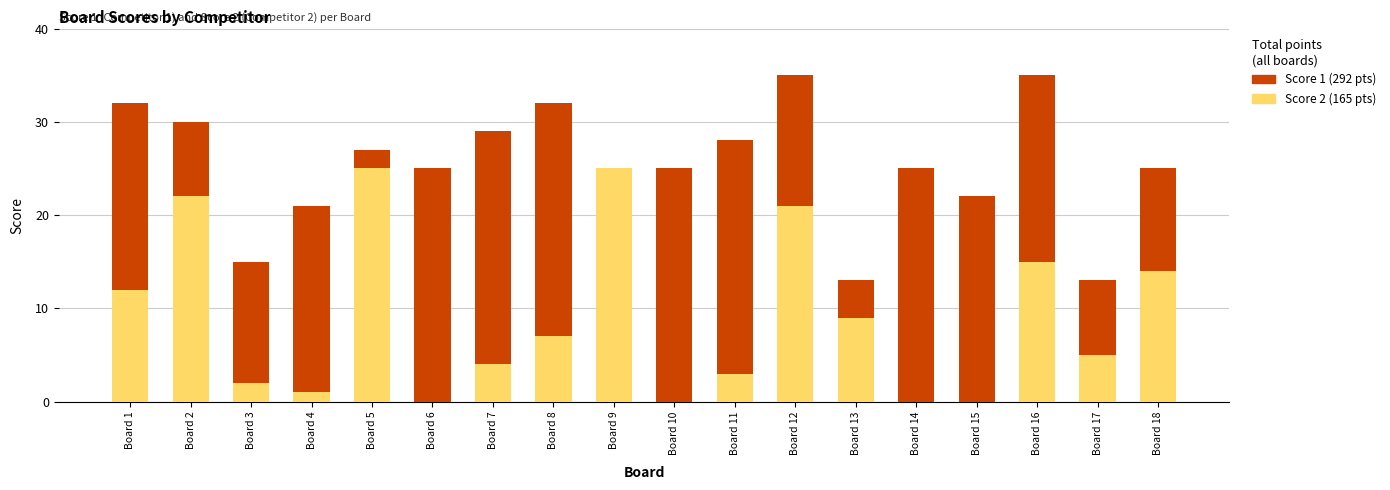

What is the total value across all series at Board 17?

13